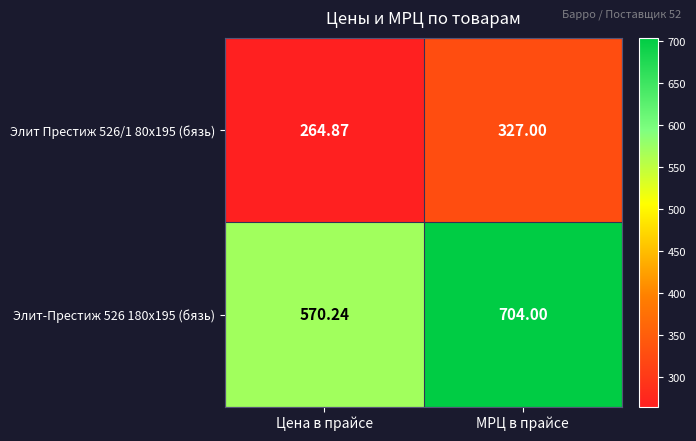

What is the spread (max minus min) of values at МРЦ в прайсе?

377.0